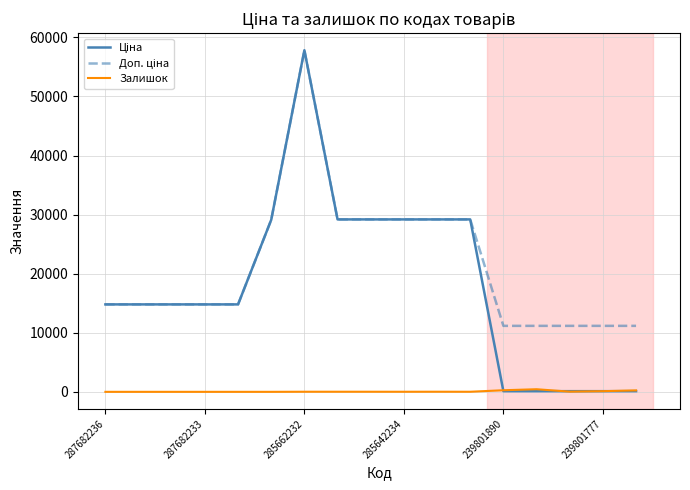

What is the maximum value shown in the chart?

57826.2